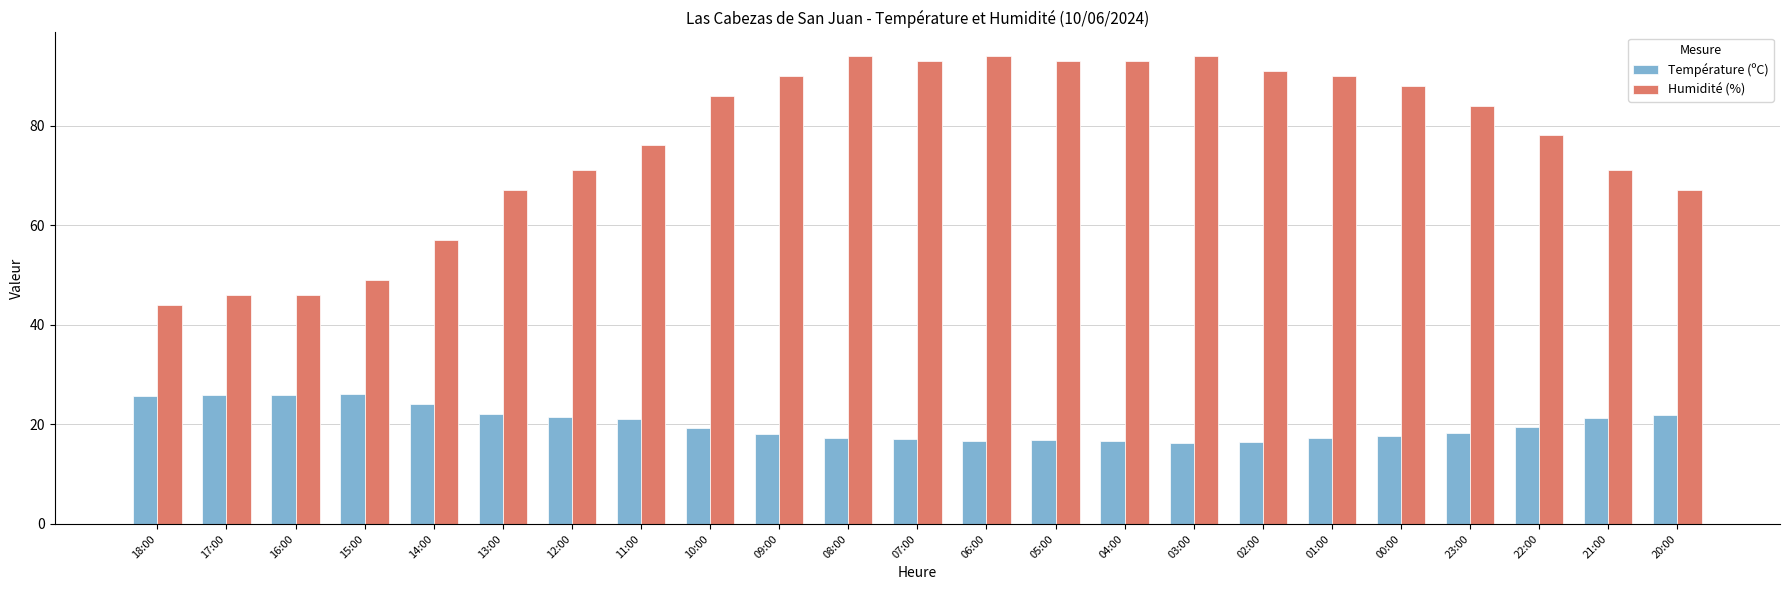

The value of Température (ºC) at 05:00 is 23.0. True or false?

False